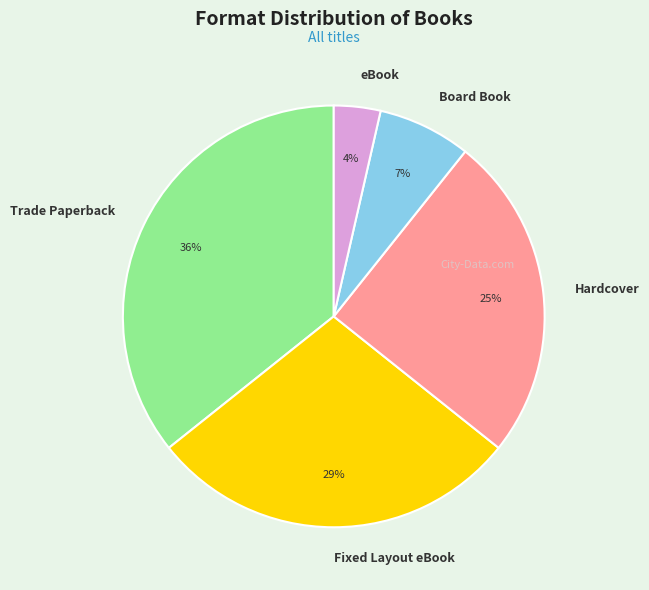

Do Trade Paperback and Board Book together represent more than half of the pie?

No